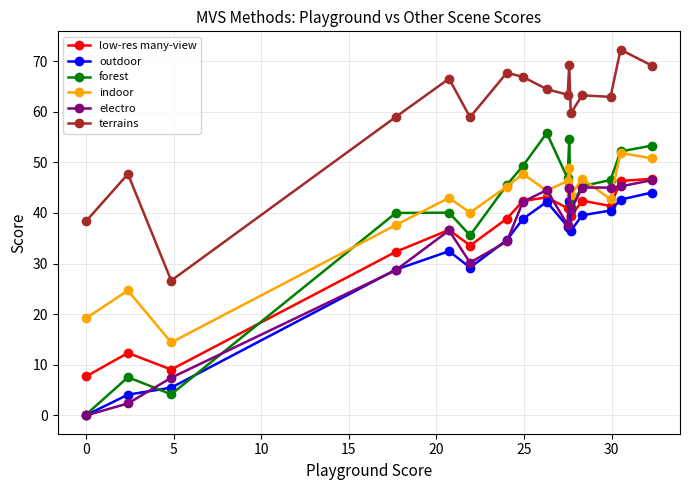

Count the number of categories in the chart.

16